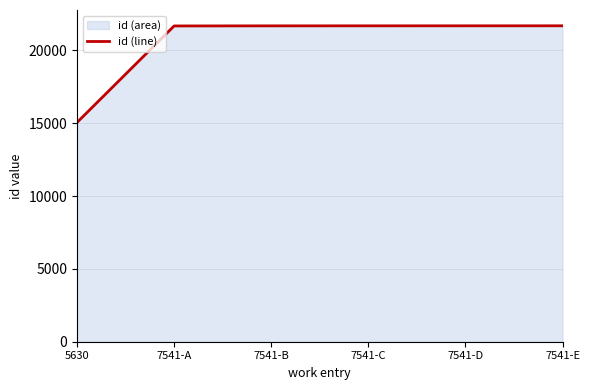

Reading right to left, extract all data points from this chart.

21693	21692	21691	21689	21683	15057